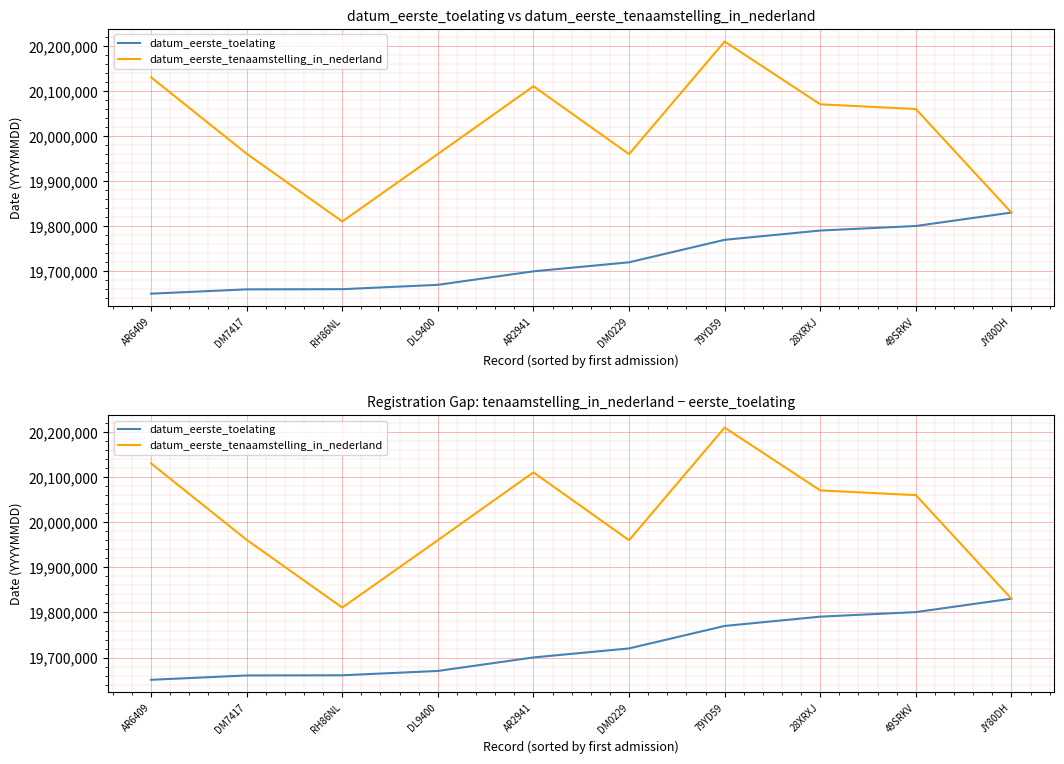

Between RH86NL and DM0229, which series saw the biggest shift?

datum_eerste_tenaamstelling_in_nederland